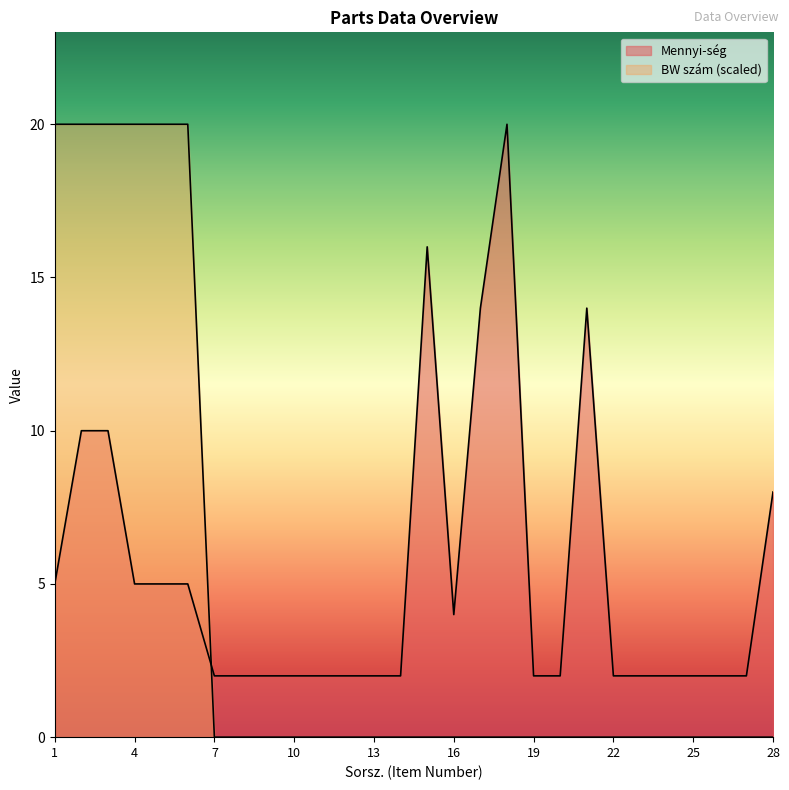

What is the sum of all BW szám (scaled) values?

120